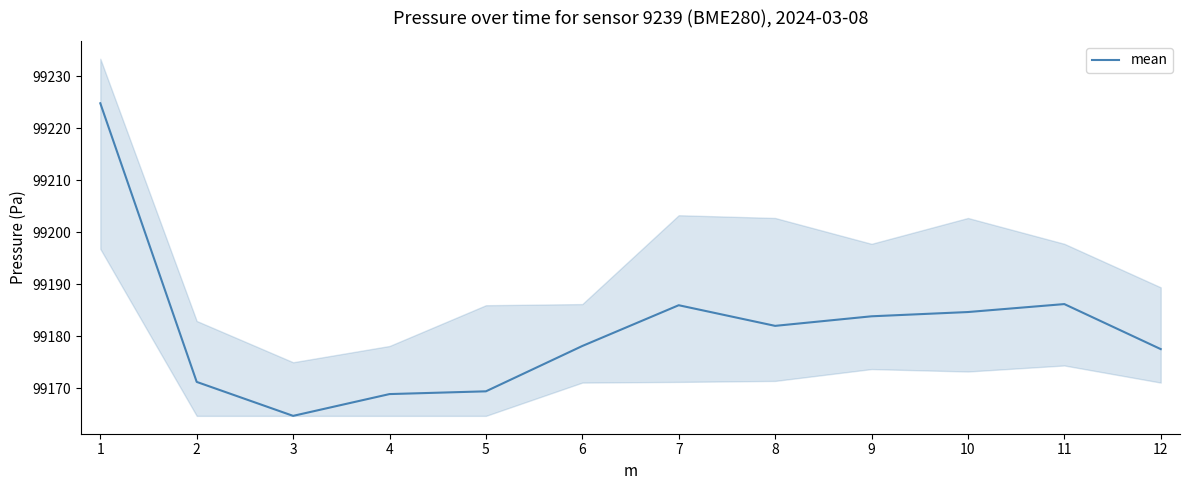

What is the average value?

99181.4